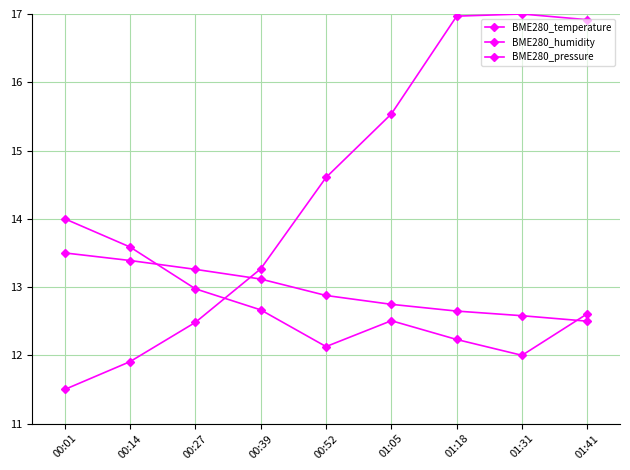

In BME280_humidity, how many points are higher than both neighbors (excluding endpoints)?

1